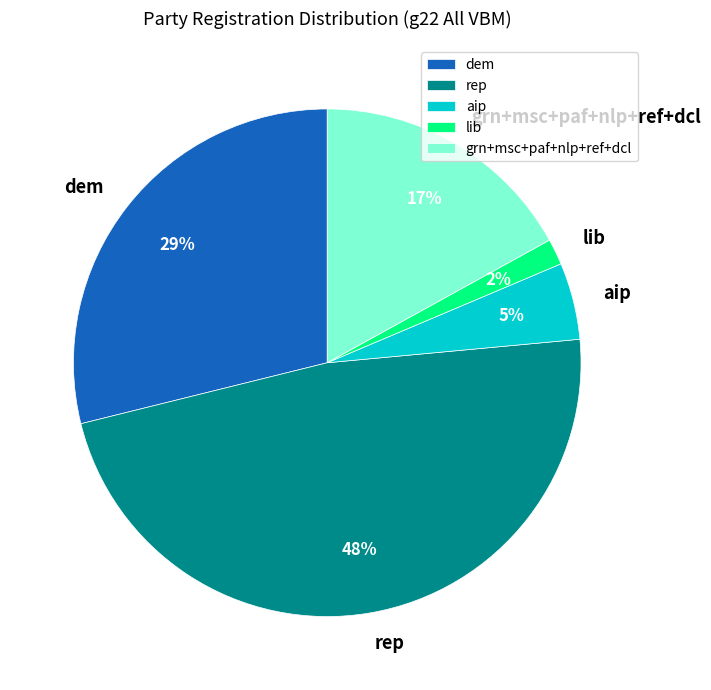

Is the sum of aip and rep greater than half?

Yes